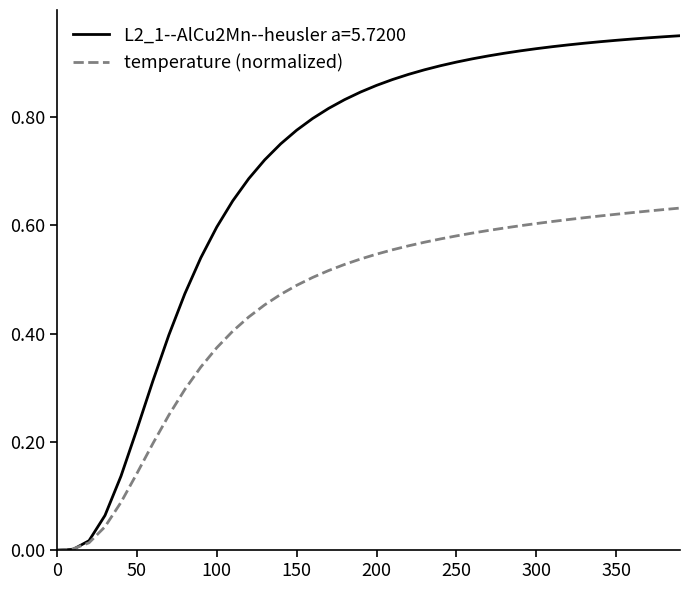

Rank the series by their maximum value, from lowest to highest.

temperature (normalized), L2_1--AlCu2Mn--heusler a=5.7200